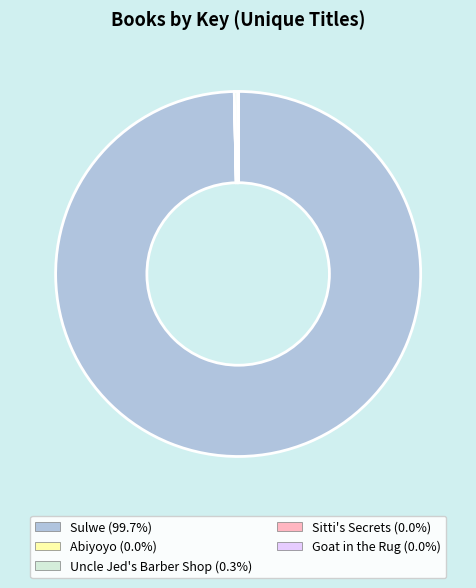

Does any single category account for the majority?

Yes